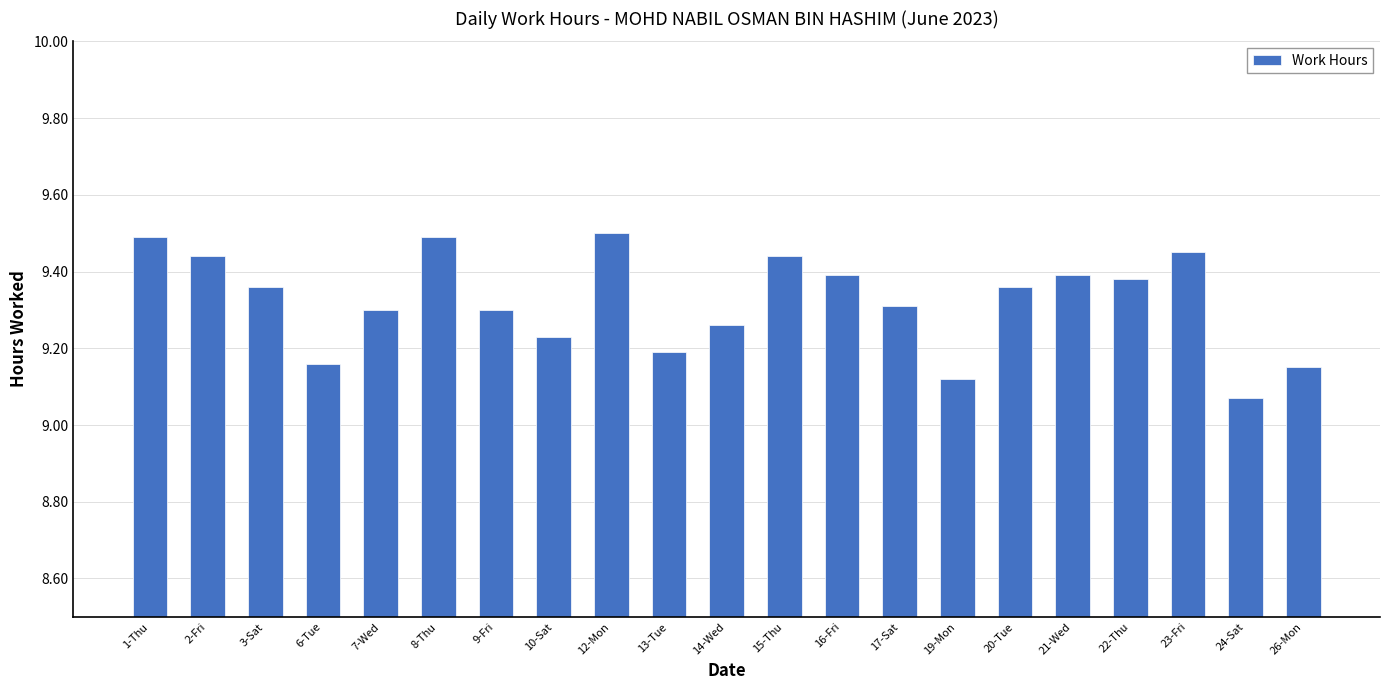

What is the sum of the values at 16-Fri and 17-Sat?

18.7